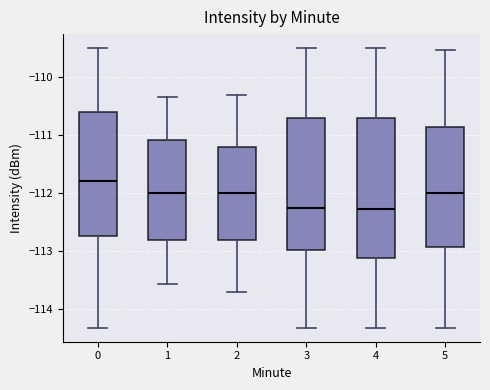

Where does the upper whisker of the box at x = 3 end on the y-axis? The values are not printed on the chart, so give them approximately, as read against the axis.

-109.5